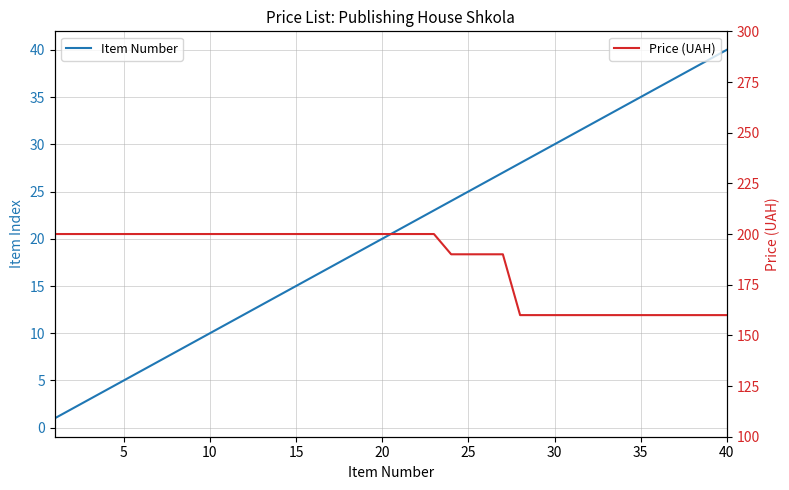

What is the lowest value of the Price (UAH) series?

160